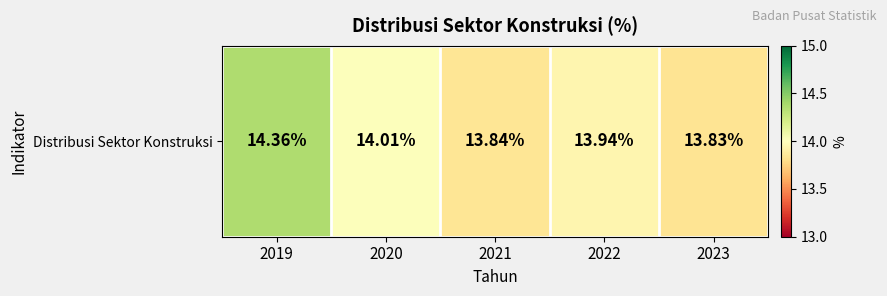

List the labels in order of value, smallest first.

2023, 2021, 2022, 2020, 2019